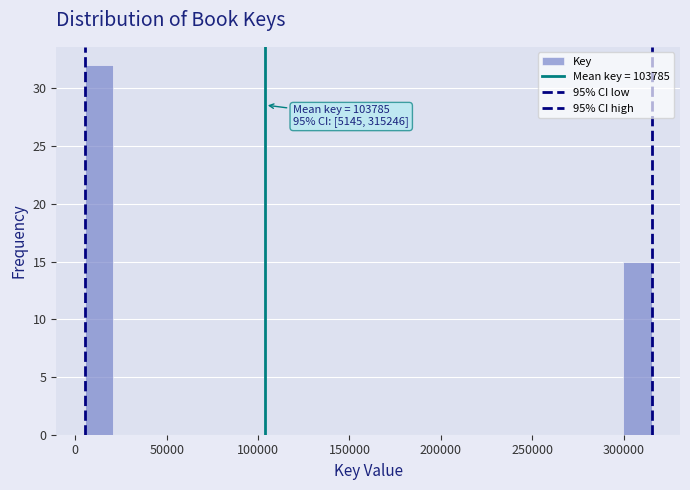

Around what value on the x-axis is the tallest bar? Give the approximate position of its centre, as read against the axis.

15000